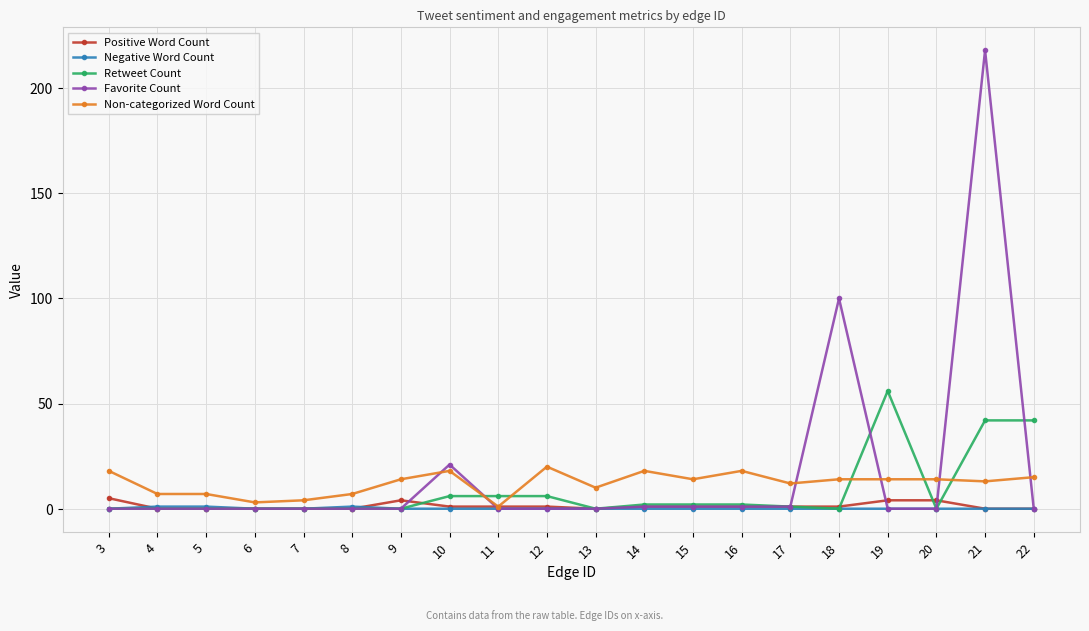

The value of Non-categorized Word Count at 16 is 18. True or false?

True